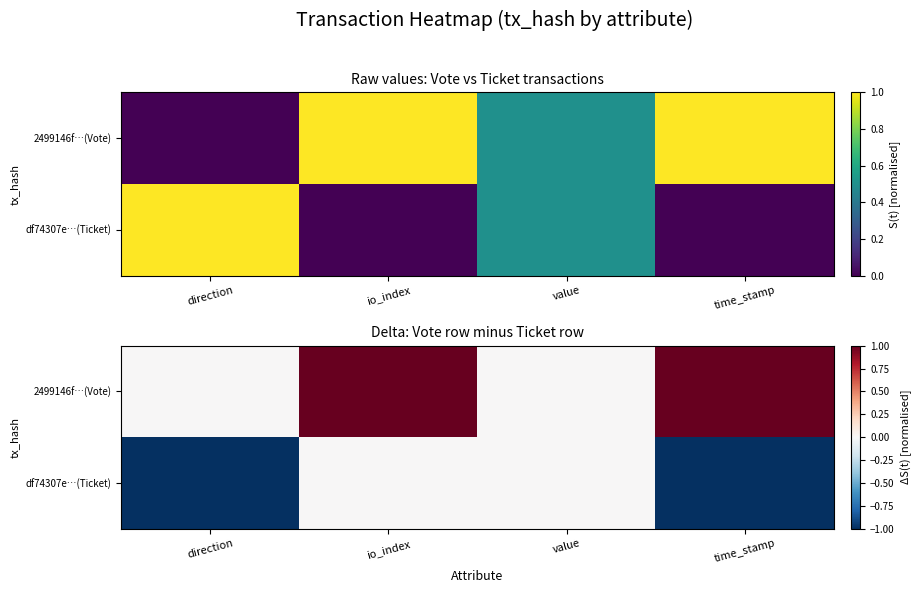

True or false: df74307e…(Ticket) has a value of 0 at direction.

False